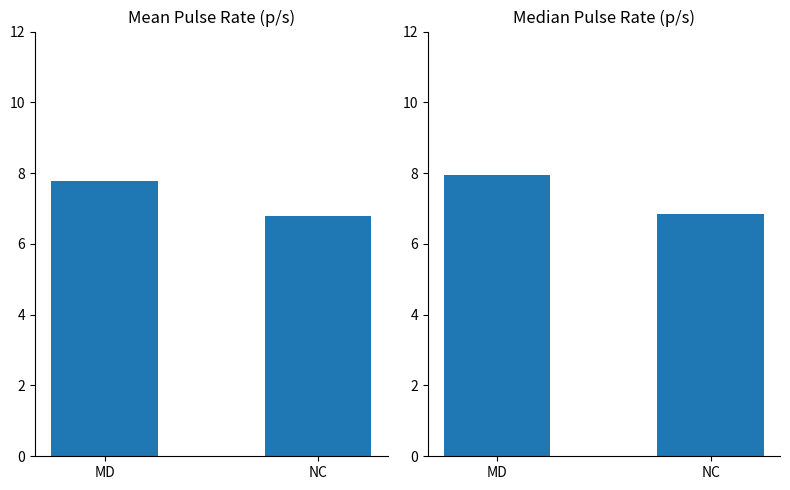

What is the total value across all series at NC?

13.6